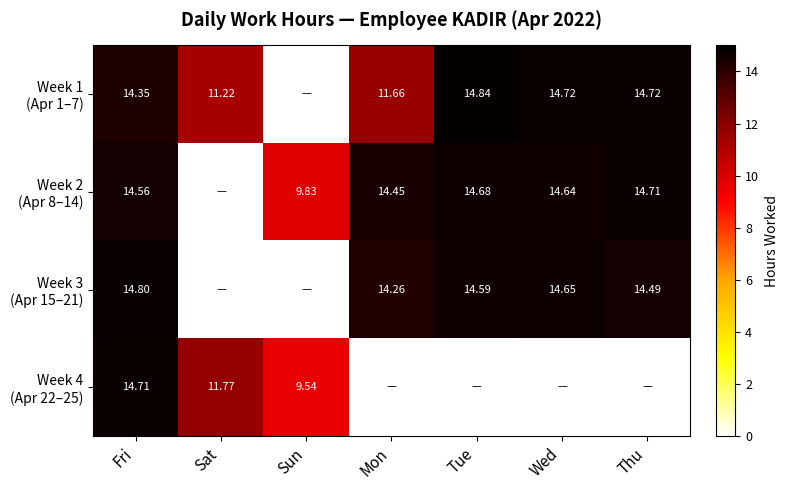

Rank the series at Fri from lowest to highest value.

Week 1 (Apr 1–7), Week 2 (Apr 8–14), Week 4 (Apr 22–25), Week 3 (Apr 15–21)